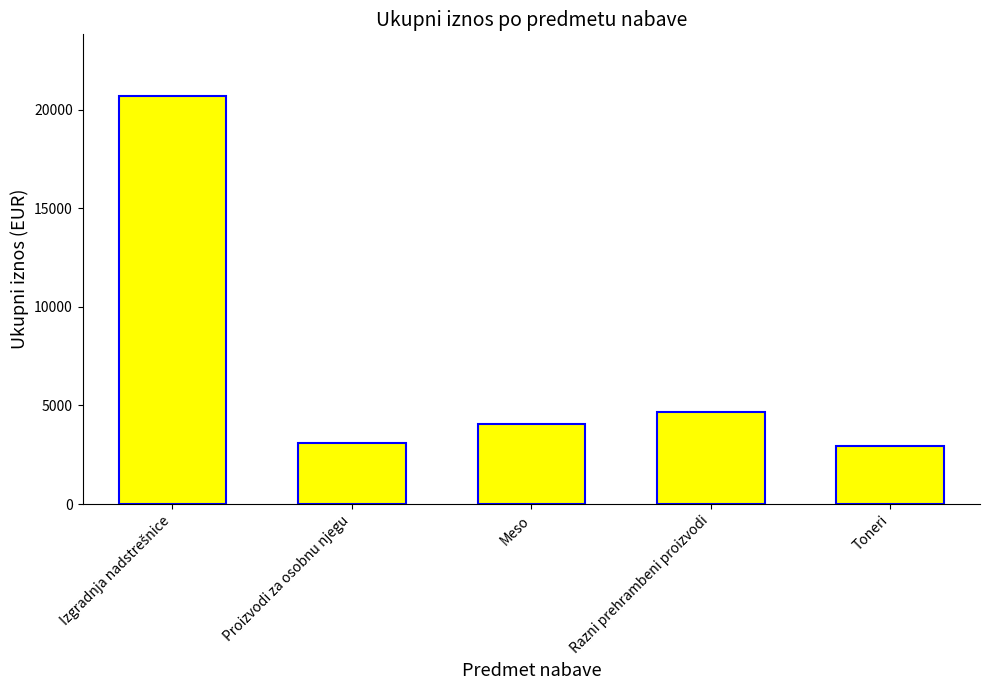

The value at Proizvodi za osobnu njegu is 4275.8. True or false?

False